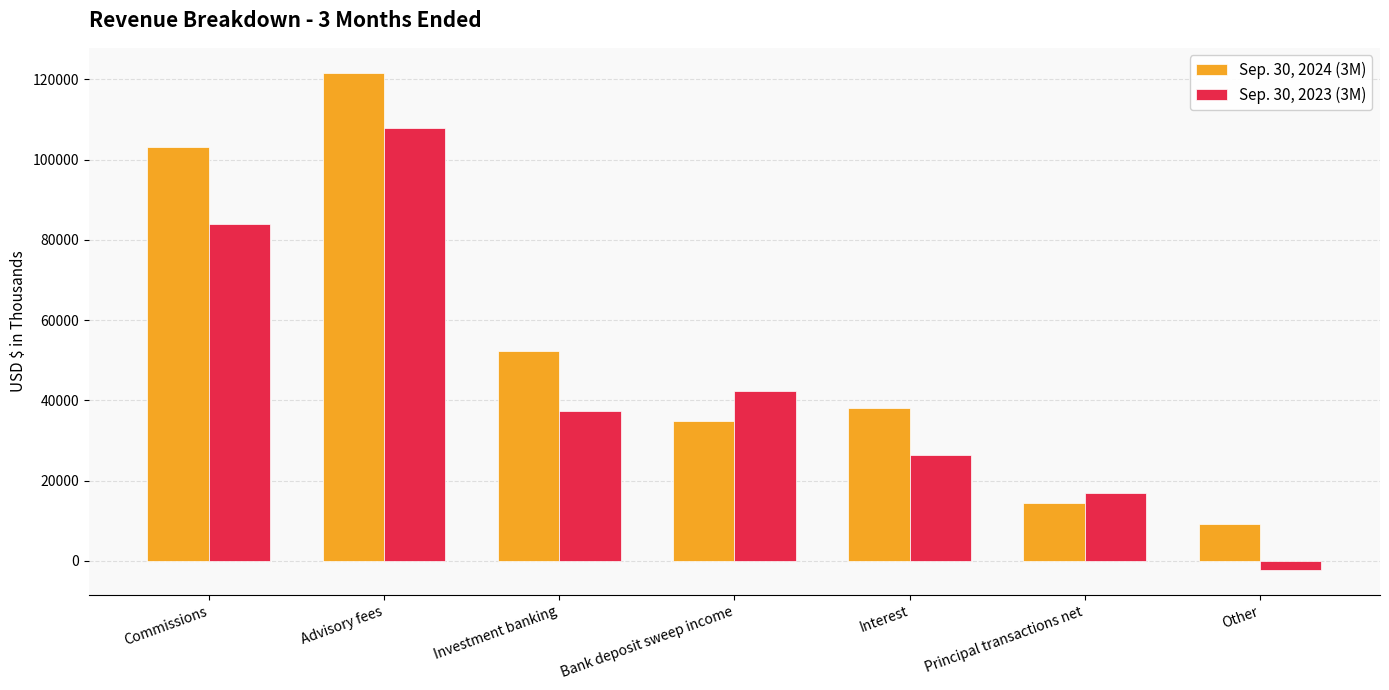

Reading left to right, what are all the values shown in this chart?

Sep. 30, 2024 (3M): 103079	121631	52185	34875	38034	14364	9184
Sep. 30, 2023 (3M): 83933	107969	37411	42304	26430	16892	-2272